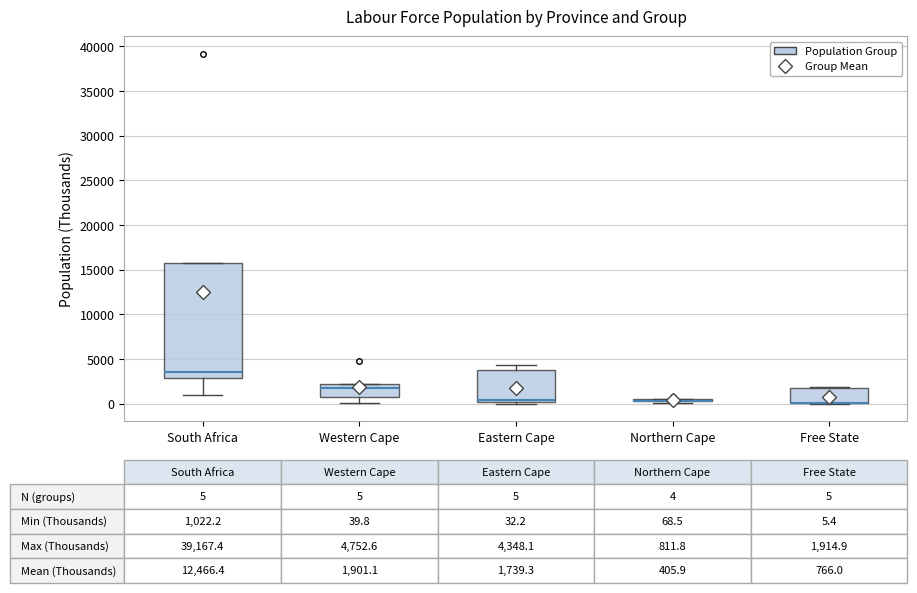

Which box is the tallest, from its lower edge to its upper edge?

South Africa